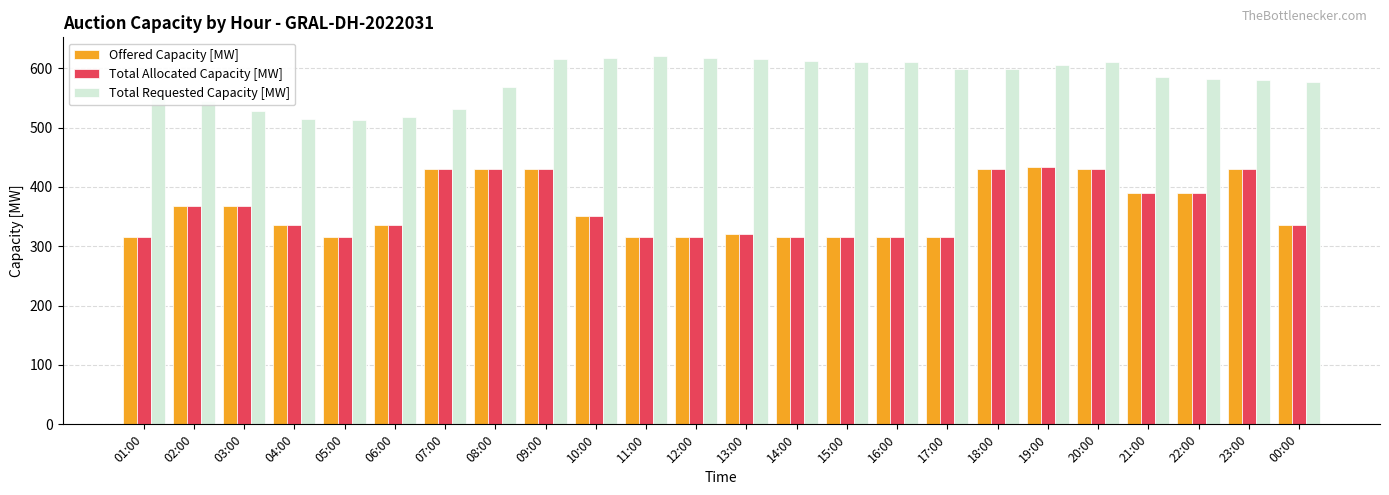

What is the spread (max minus min) of values at 10:00?

266